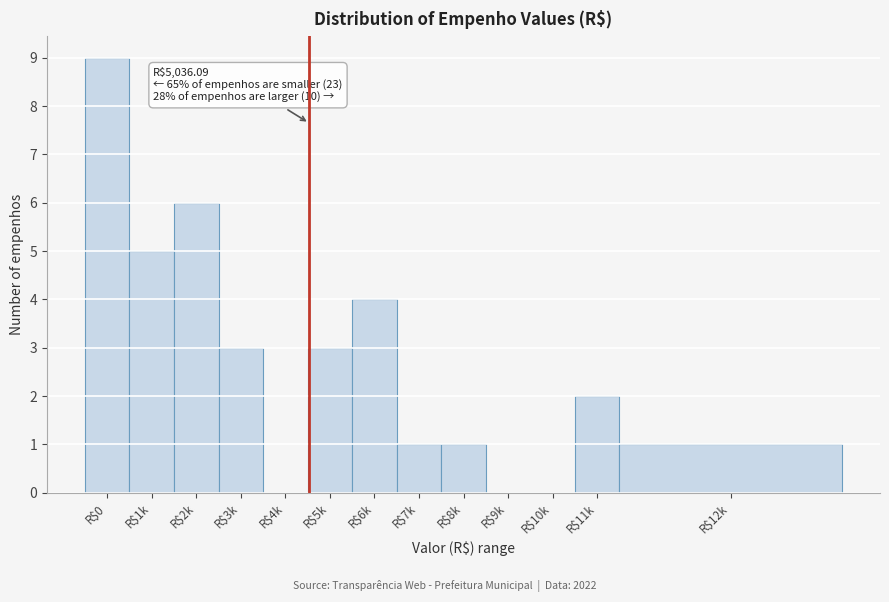

What is the sum of all values?

35